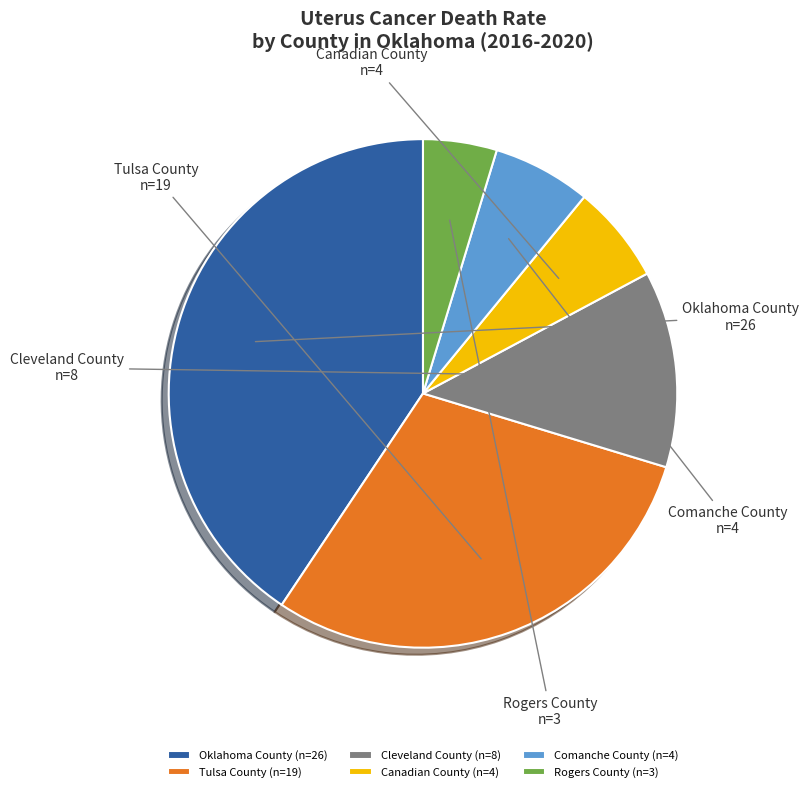

Which slice is the smallest?

Rogers County